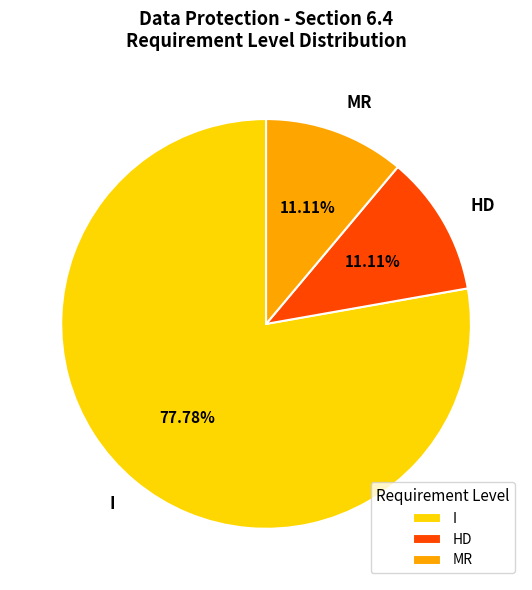

Which slice is the largest?

I